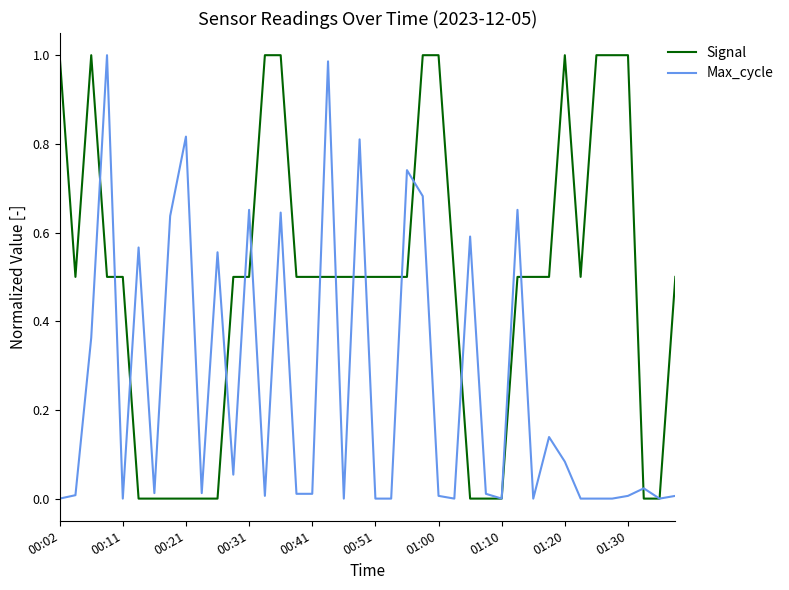

Which series has the largest total across all categories?

Signal